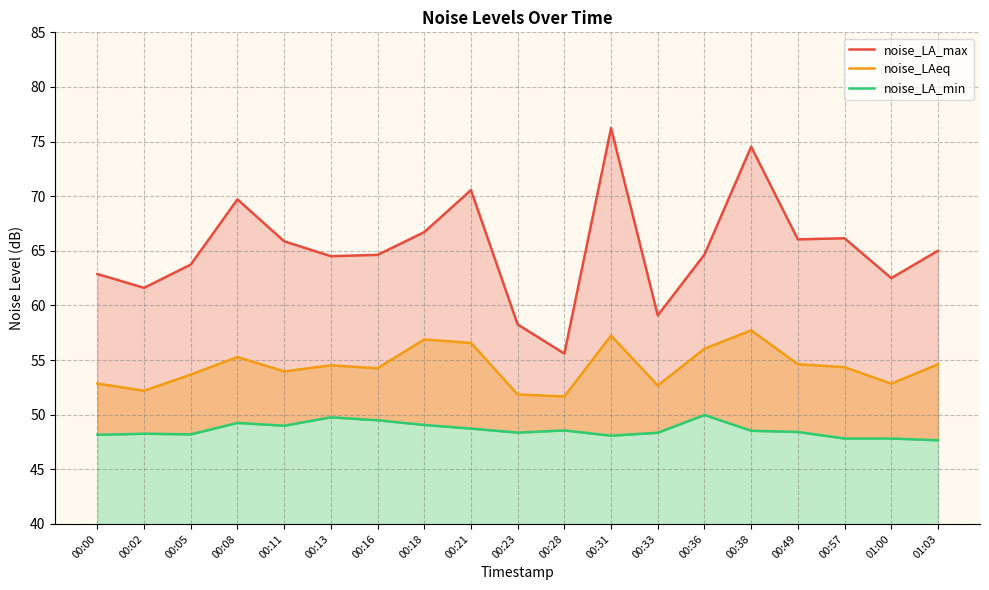

Count the number of data series in this chart.

3